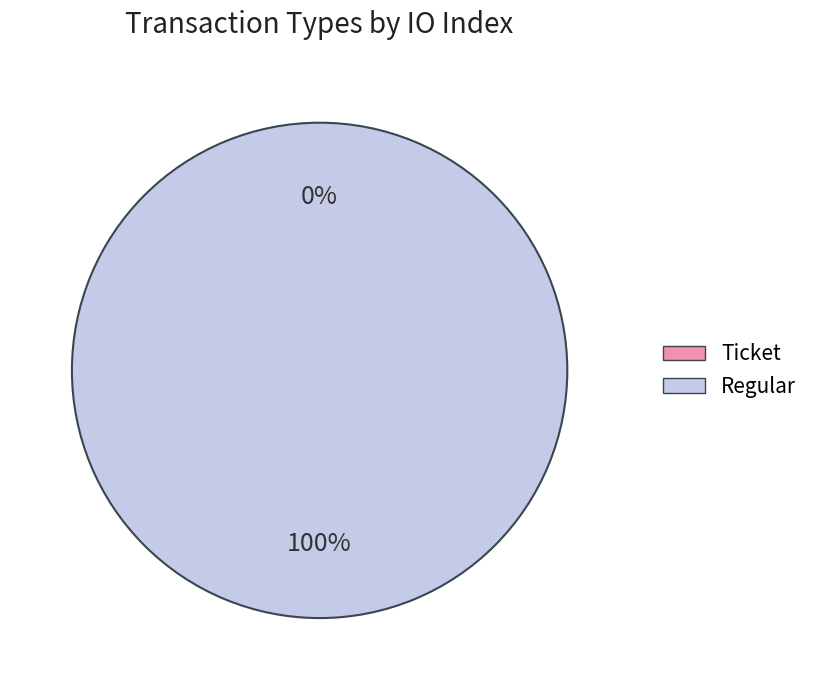

Is it true that Ticket is 0% of the pie?

True